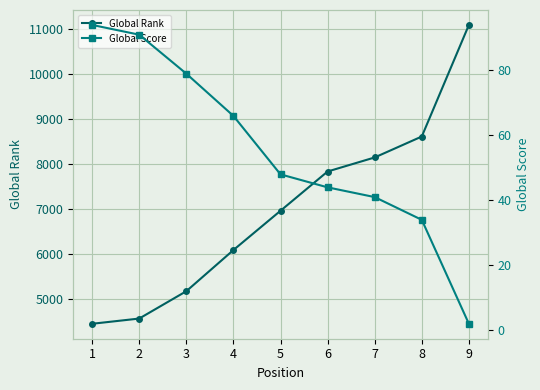

True or false: Global Rank has more than 2 points higher than both neighbors.

False